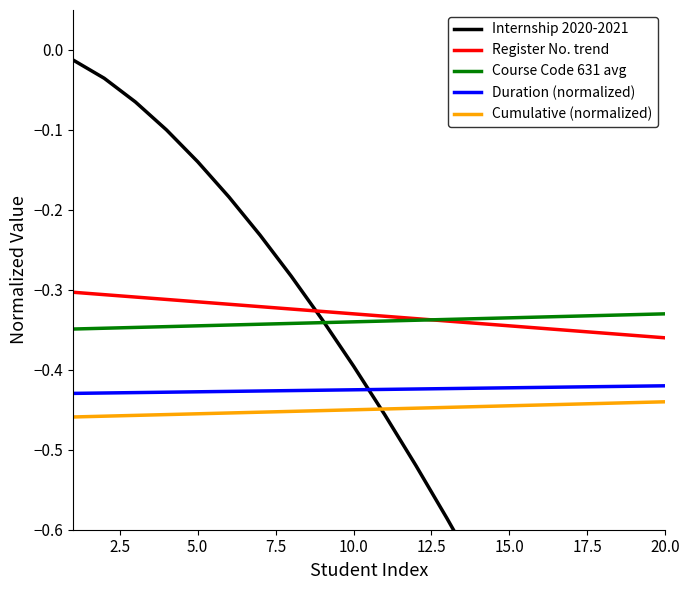

What are all the series names shown in the legend?

Internship 2020-2021, Register No. trend, Course Code 631 avg, Duration (normalized), Cumulative (normalized)